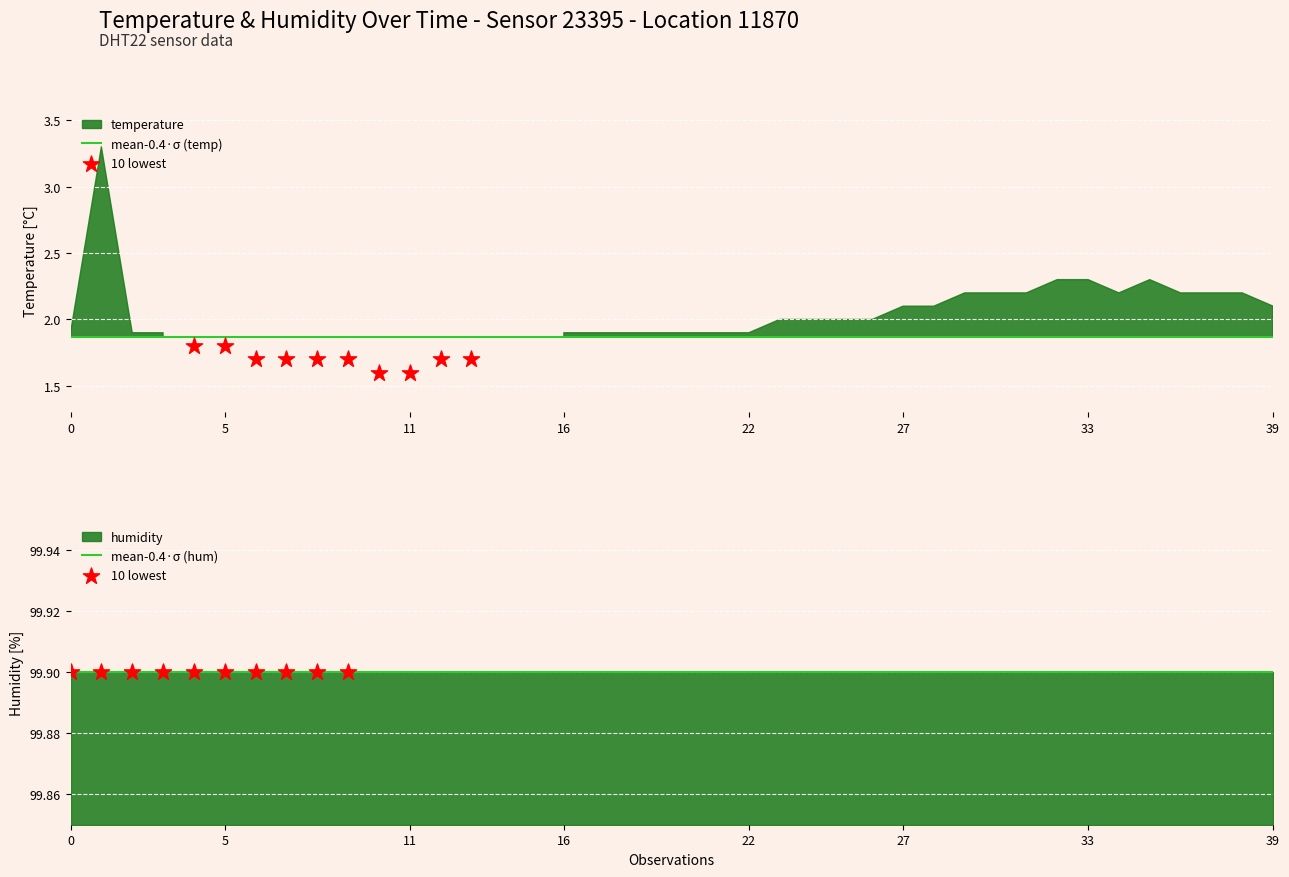

Which series has the widest spread of Y values?

temperature